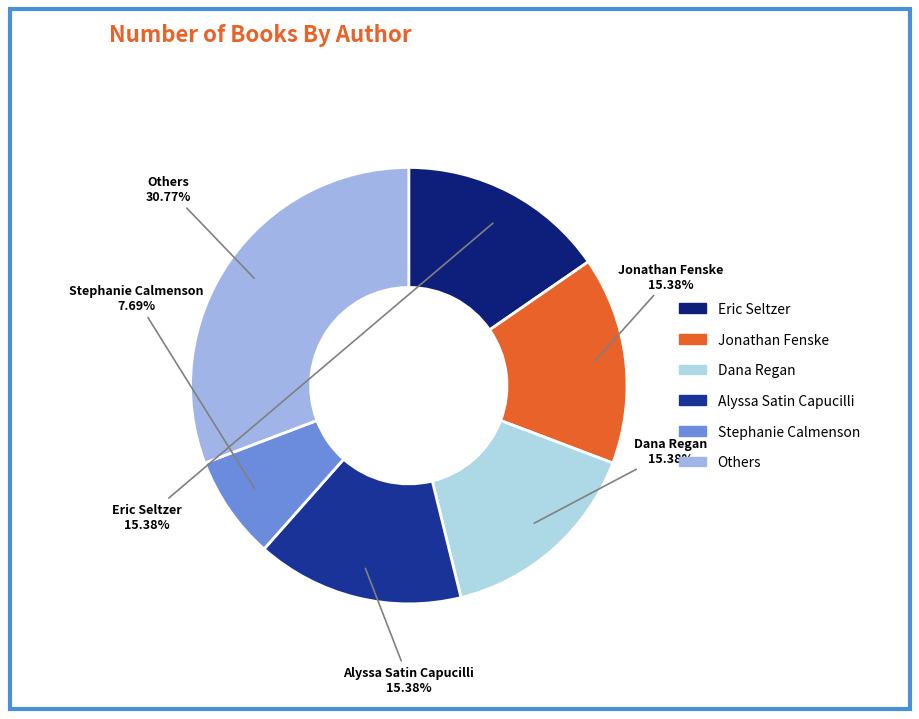

Which slice is the largest?

Others